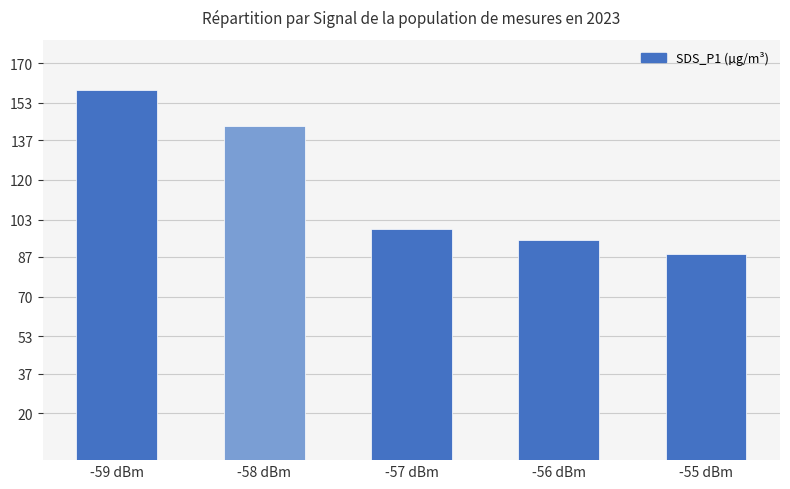

What is the label of the 3rd bar from the right?

-57 dBm